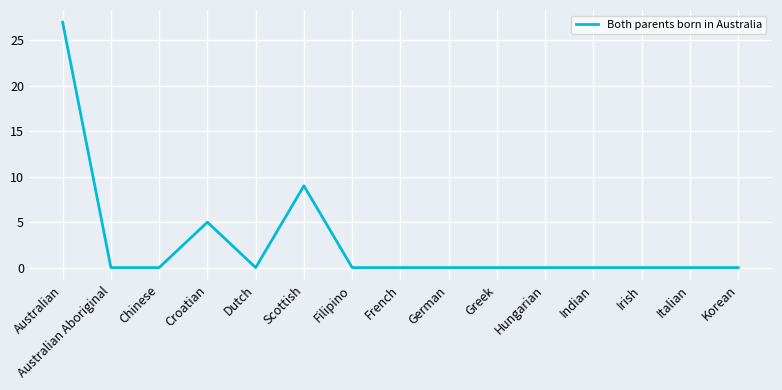

Is it true that the value at Croatian is 5?

True